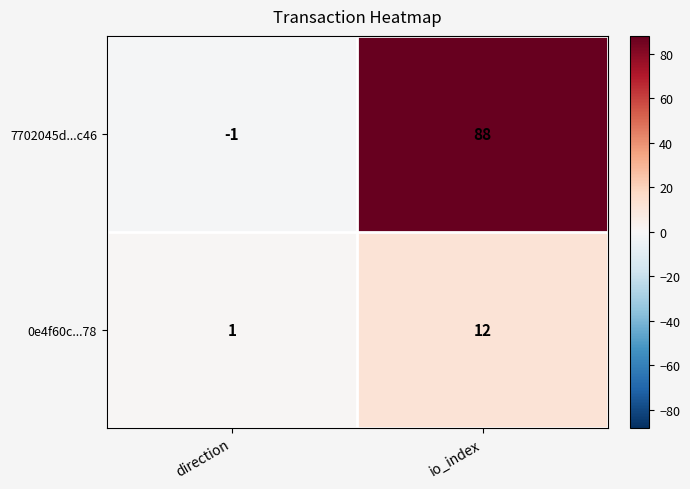

What is the sum of all 0e4f60c...78 values?

13